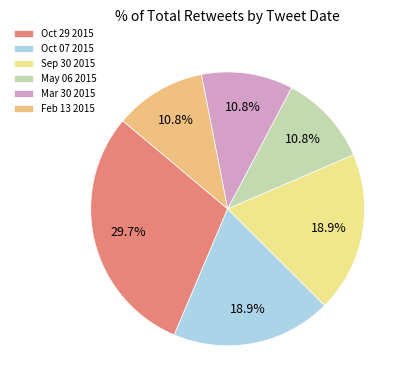

Does any single category account for the majority?

No